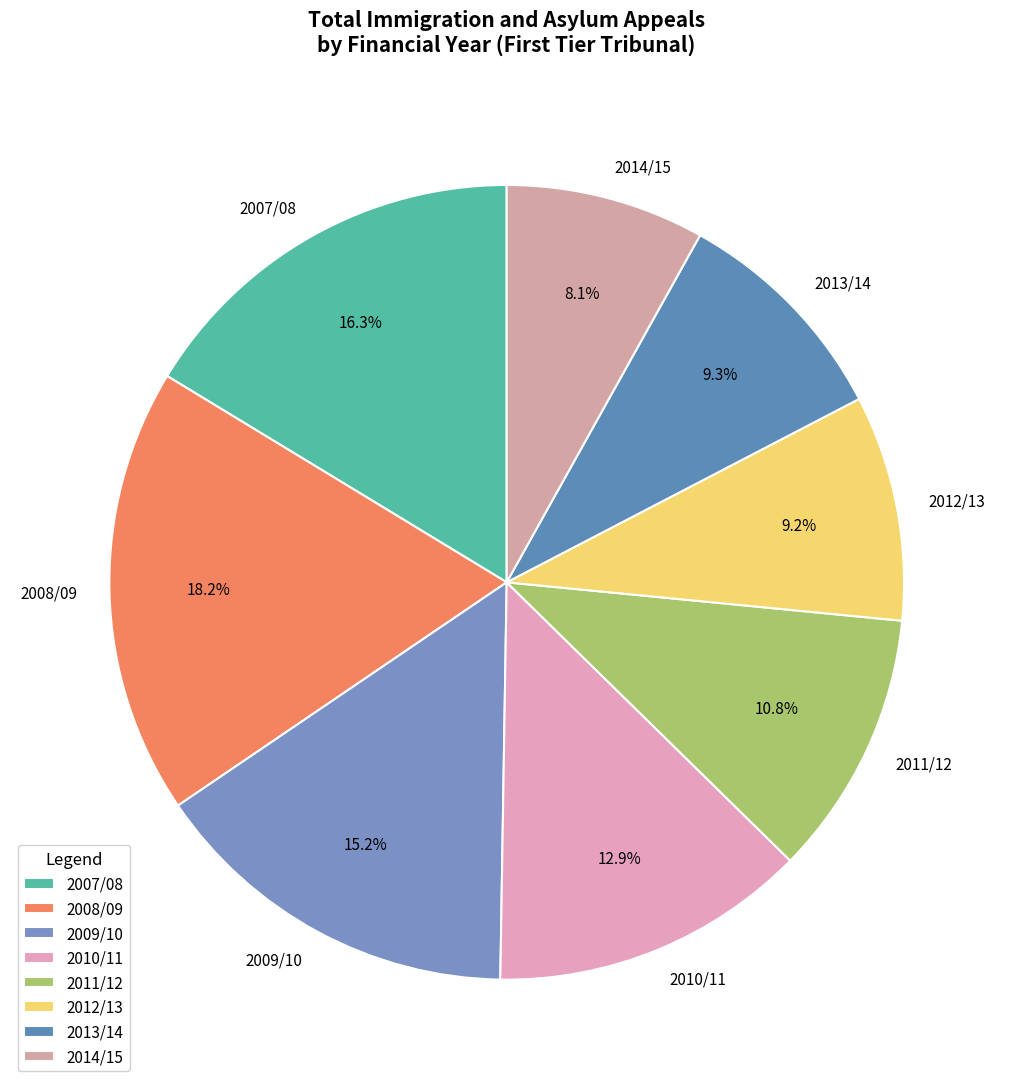

Do 2010/11 and 2008/09 together represent more than half of the pie?

No